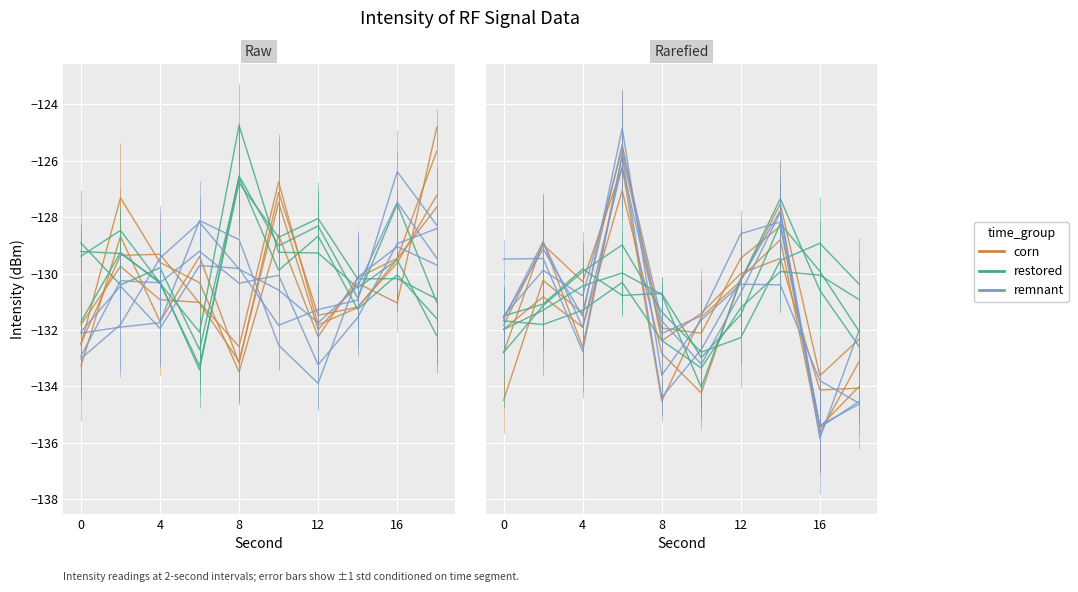

What is the sum of all corn values?

-1307.1